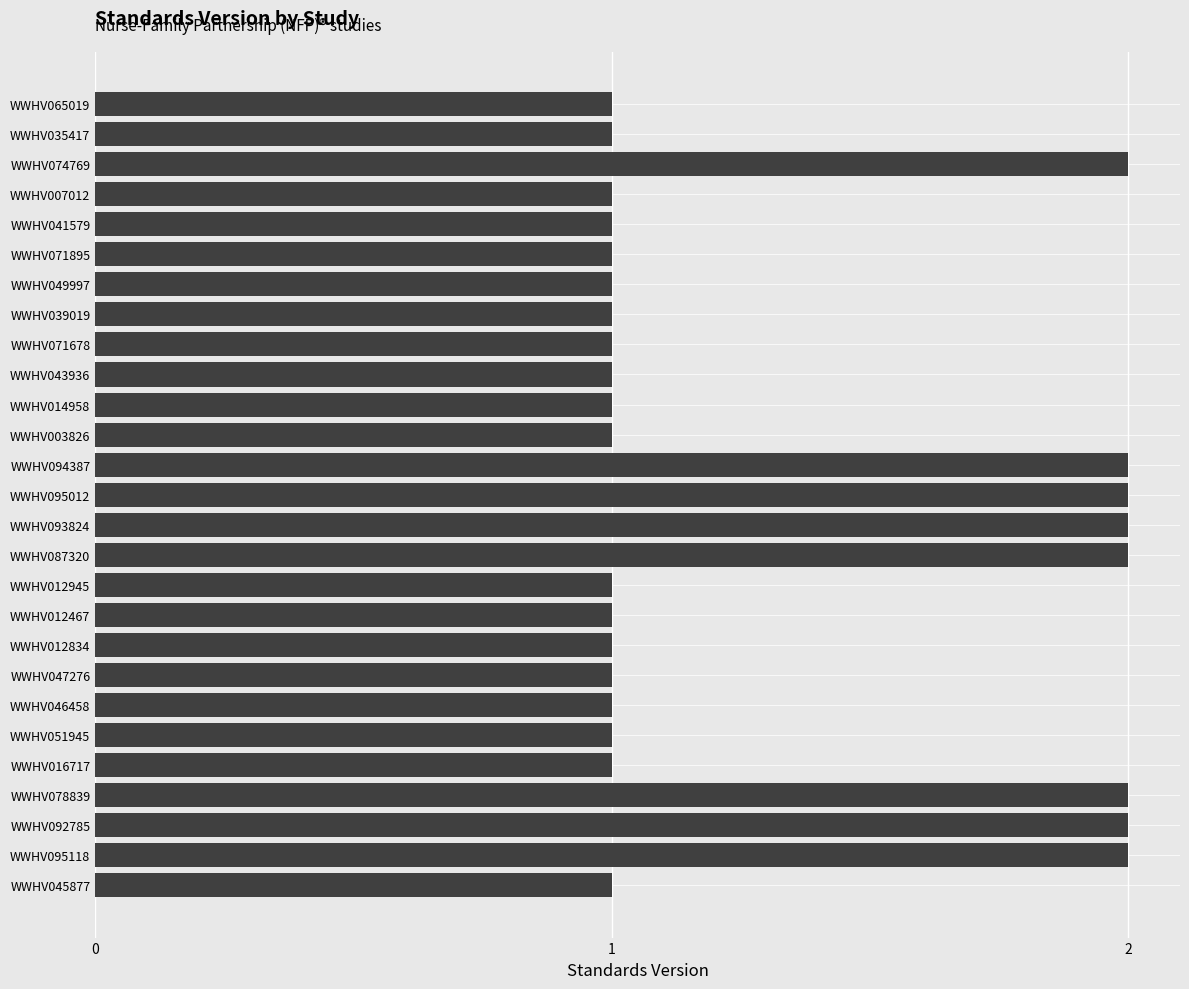

The chart shows a value of 3 at WWHV095012. True or false?

False